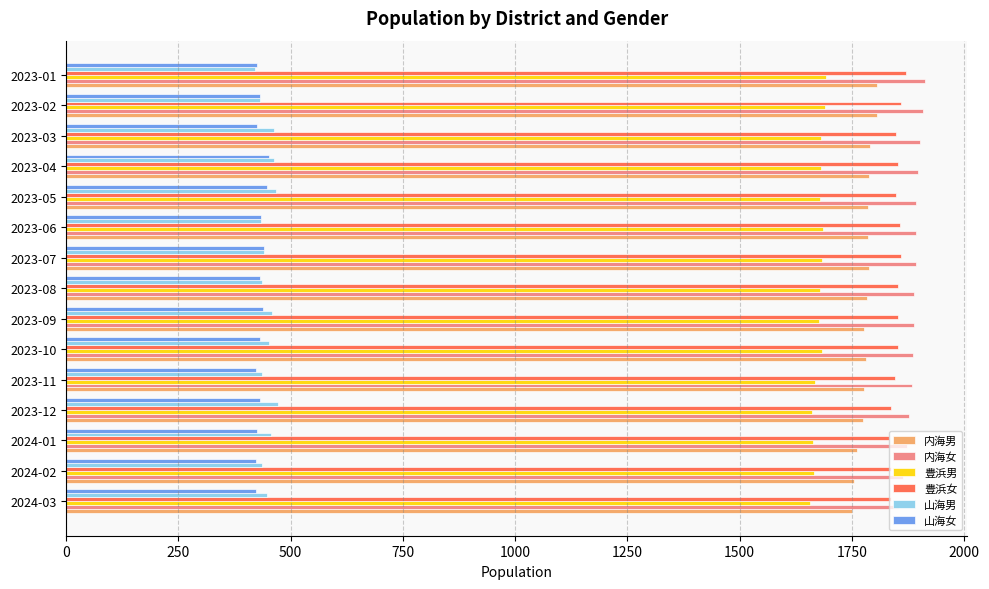

What is the total value across all series at 2023-08?

8074